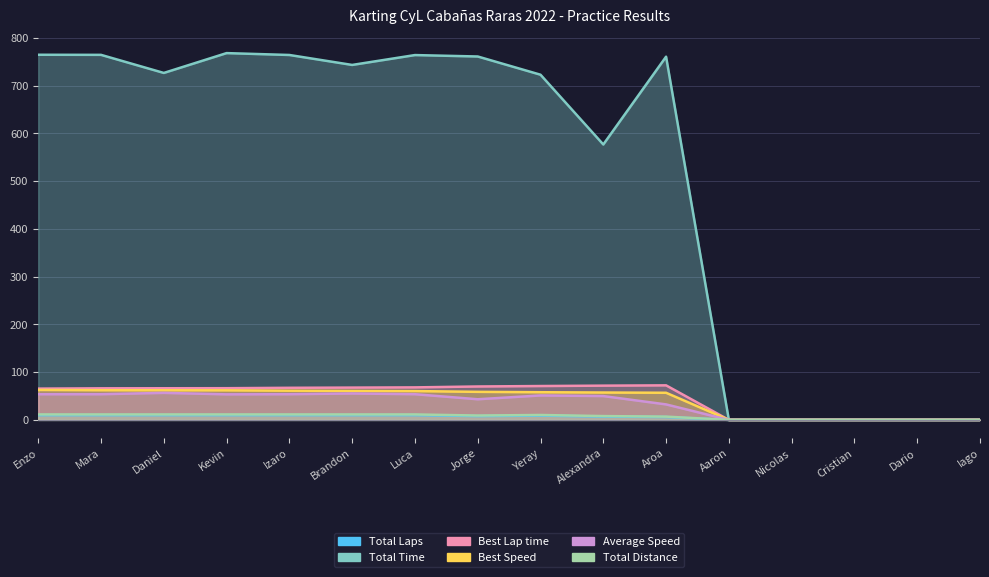

Reading left to right, list all the values displayed in this chart.

Total Laps: 10.0	10.0	10.0	10.0	10.0	10.0	10.0	8.0	9.0	7.0	6.0	0.0	0.0	0.0	0.0	0.0
Total Time: 764.9	764.7	726.9	768.4	764.5	743.6	764.3	761.3	723.1	577.0	760.9	0.0	0.0	0.0	0.0	0.0
Best Lap time: 65.5	66.2	66.3	66.4	67.2	67.7	68.1	70.0	71.0	71.8	72.4	0.0	0.0	0.0	0.0	0.0
Best Speed: 62.8	62.2	62.1	62.0	61.2	60.8	60.4	58.8	58.0	57.3	56.8	0.0	0.0	0.0	0.0	0.0
Average Speed: 53.8	53.8	56.6	53.5	53.8	55.3	53.8	43.2	51.2	49.9	32.4	0.0	0.0	0.0	0.0	0.0
Total Distance: 11.4	11.4	11.4	11.4	11.4	11.4	11.4	9.1	10.3	8.0	6.9	0.0	0.0	0.0	0.0	0.0